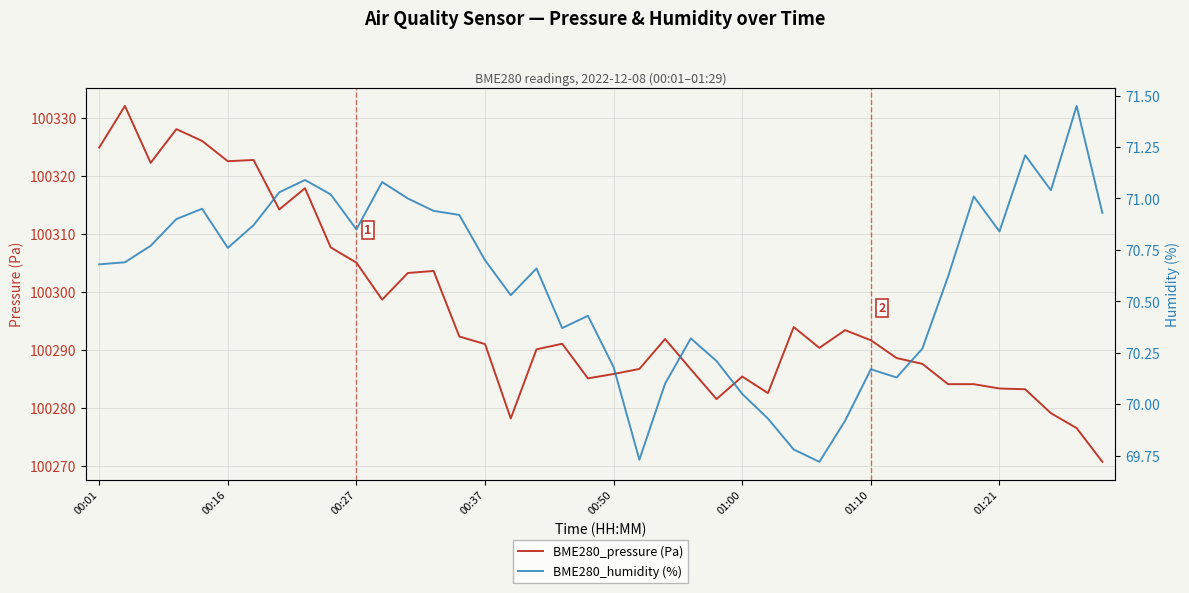

Which series has the largest range (max minus min)?

BME280_pressure (Pa)